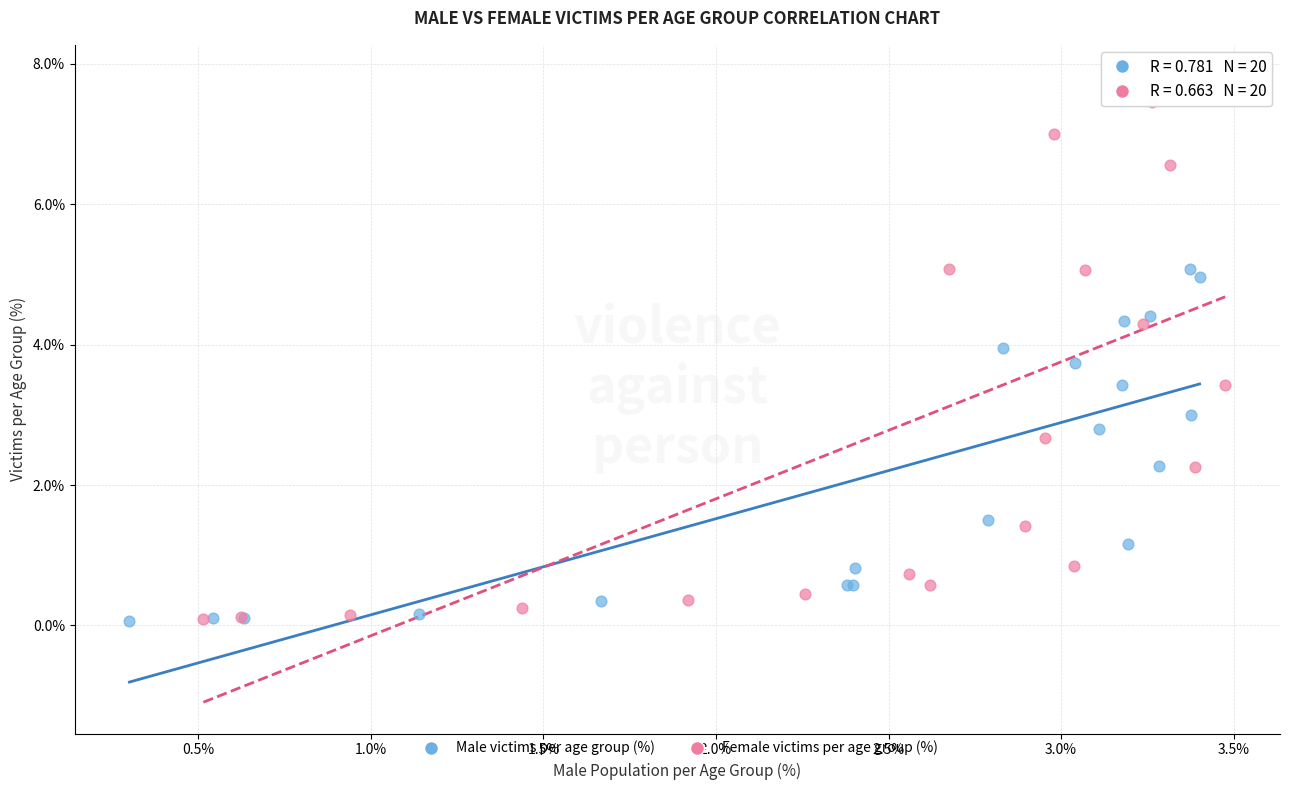

What are all the series names shown in the legend?

Male victims per age group (%), Female victims per age group (%)